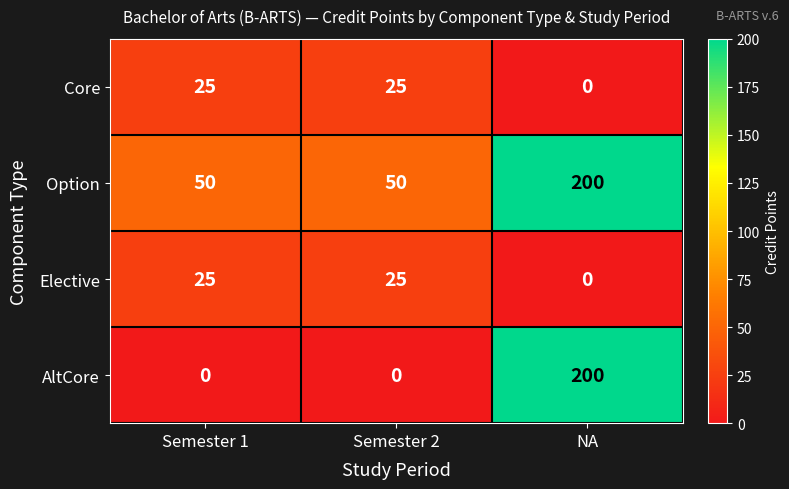

Is the value of Core at Semester 2 greater than the value of Option at Semester 2?

No